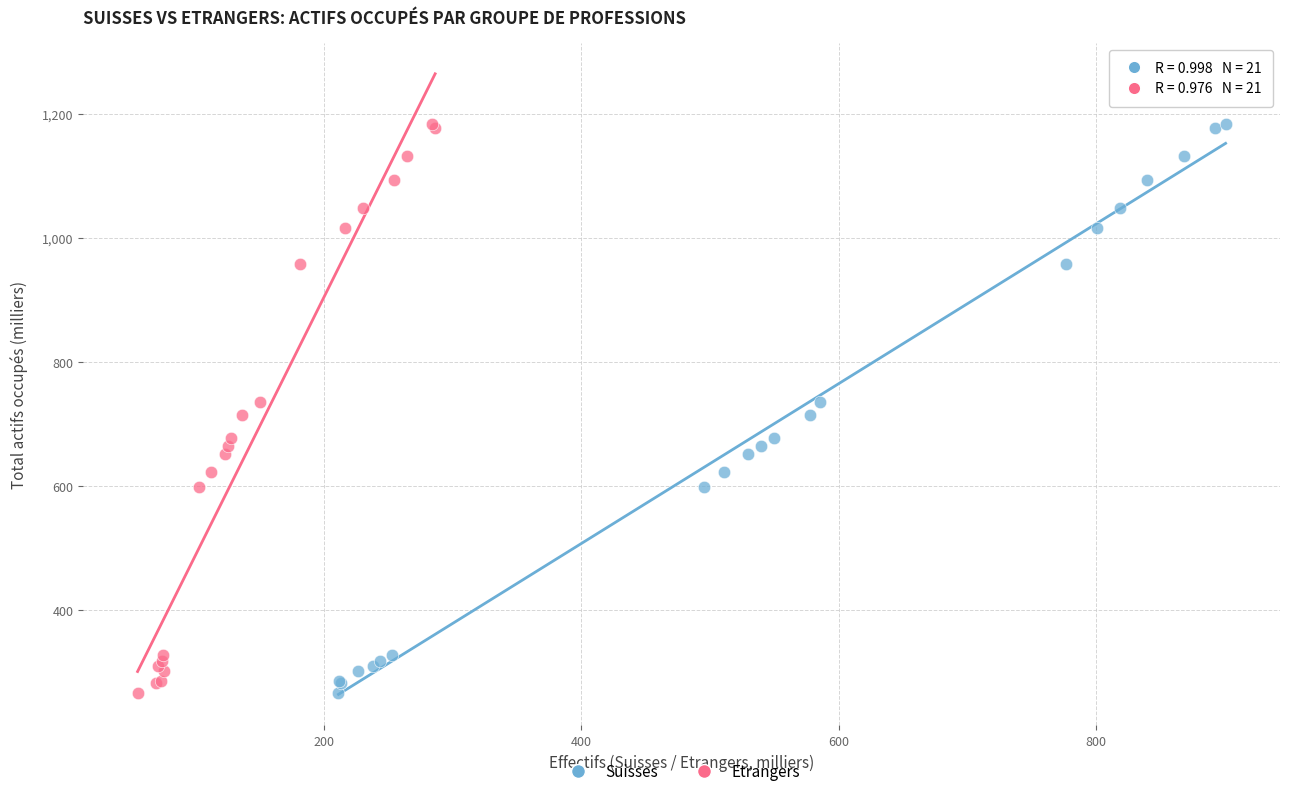

What are all the series names shown in the legend?

Suisses, Etrangers